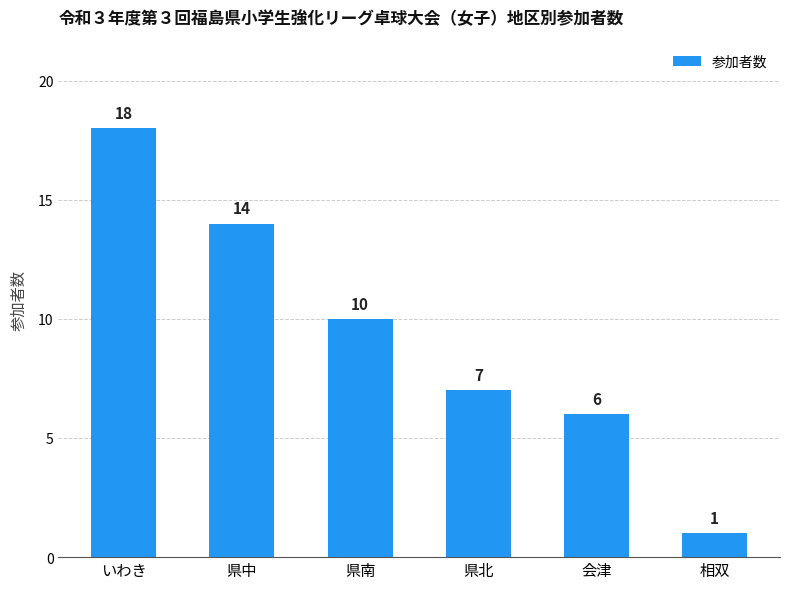

What is the difference between the maximum and minimum values?

17